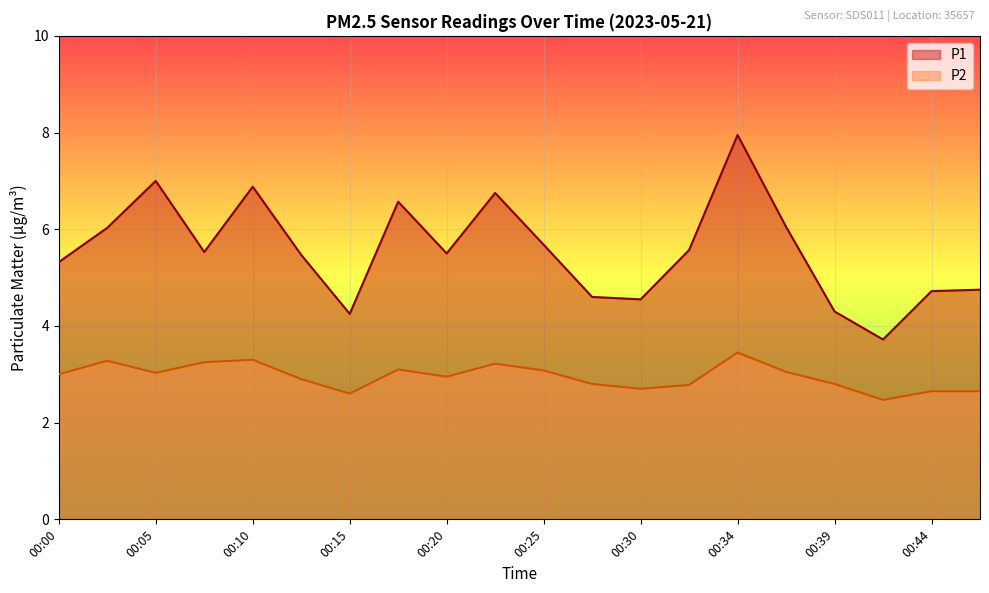

Which series has the largest total across all categories?

P1